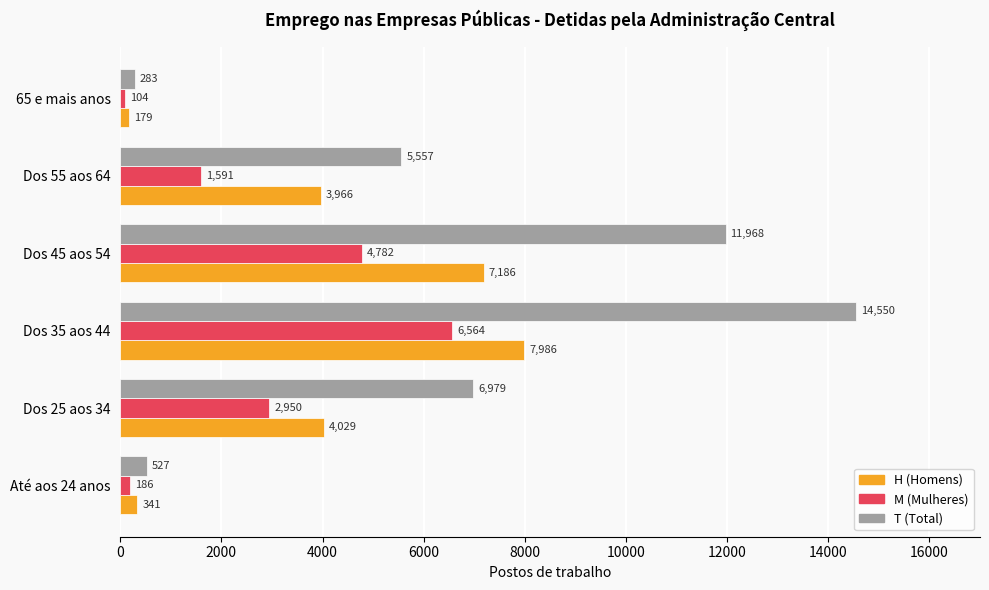

What is the total value across all series at Dos 45 aos 54?

23936